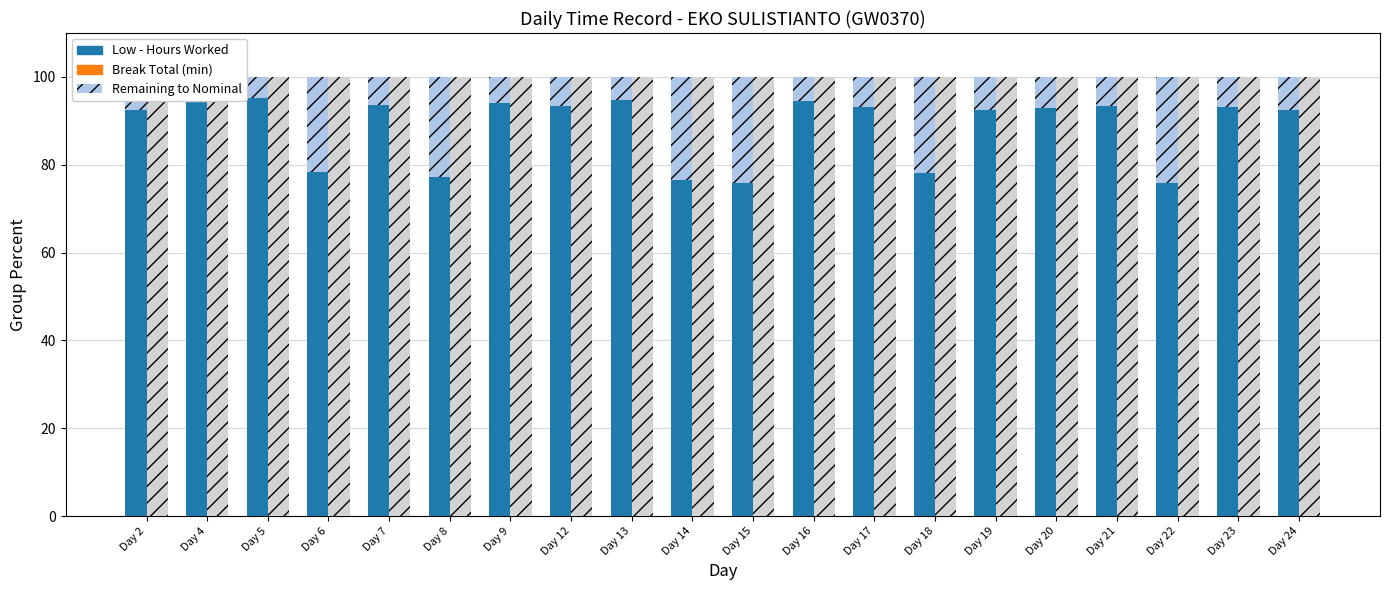

Reading left to right, transcribe all the data shown in this chart.

Low - Hours Worked: 92.5	94.6	95.2	78.3	93.6	77.3	94.0	93.3	94.7	76.5	75.8	94.4	93.1	78.2	92.5	93.0	93.4	75.8	93.2	92.6
Remaining to Nominal (12h): 7.5	5.4	4.8	21.7	6.4	22.7	6.0	6.7	5.3	23.5	24.2	5.6	6.9	21.8	7.5	7.0	6.6	24.2	6.8	7.4
Break Total (min): 0.0	0.0	0.0	0.0	0.0	0.0	0.0	0.0	0.0	0.0	0.0	0.0	0.0	0.0	0.0	0.0	0.0	0.0	0.0	0.0
No Break Fill: 100.0	100.0	100.0	100.0	100.0	100.0	100.0	100.0	100.0	100.0	100.0	100.0	100.0	100.0	100.0	100.0	100.0	100.0	100.0	100.0